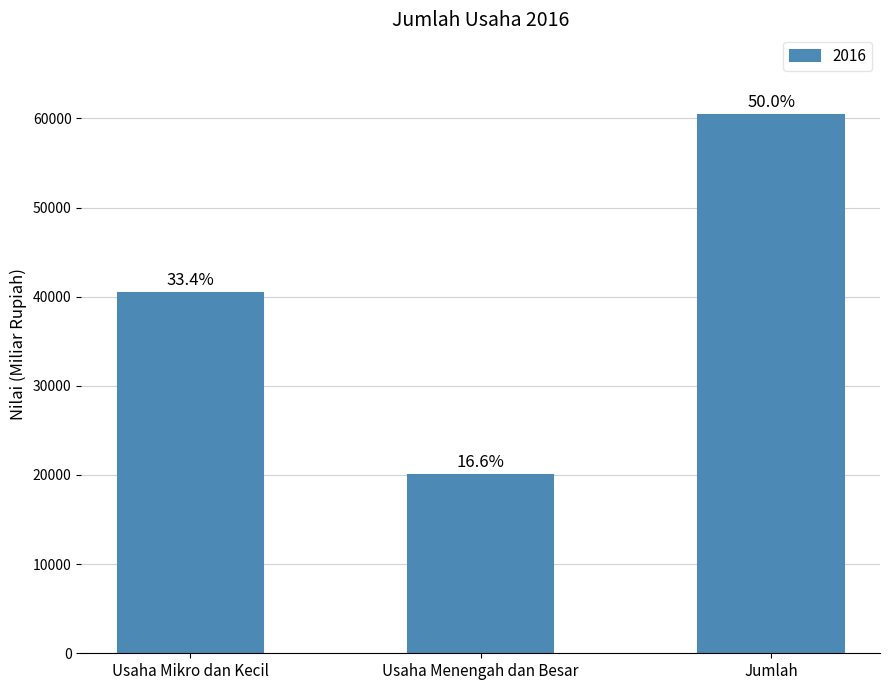

What is the value of the 1st bar from the left?

40387